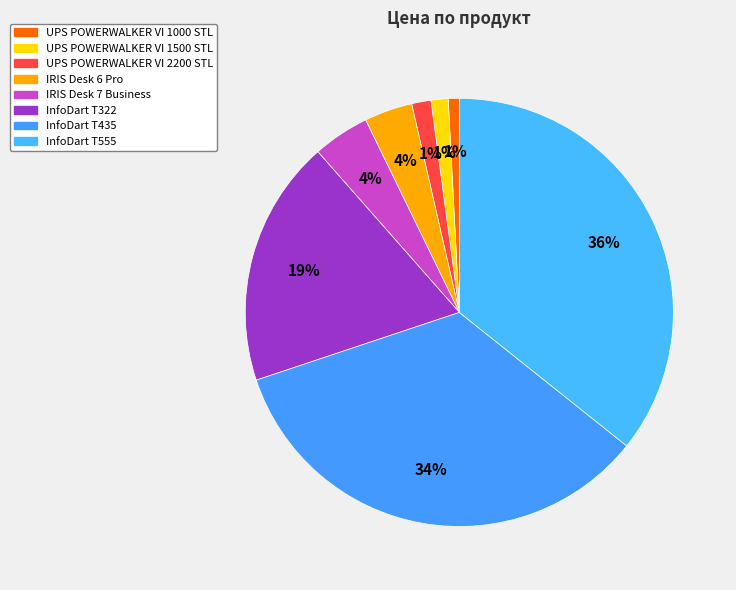

How many segments does this pie chart have?

8